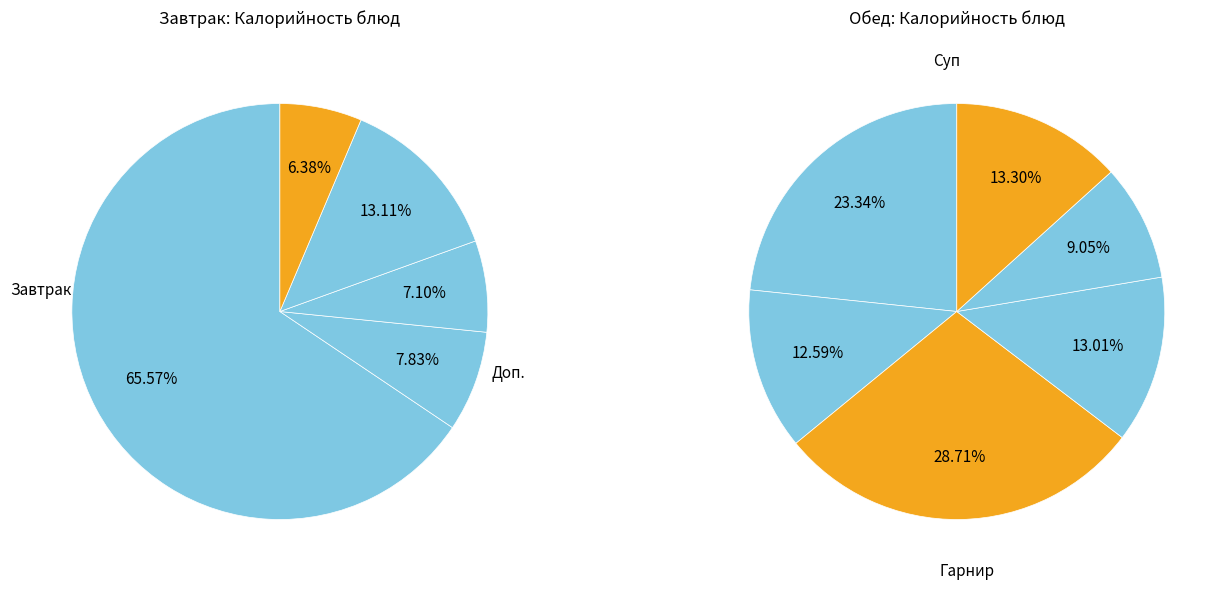

How many segments does this pie chart have?

11